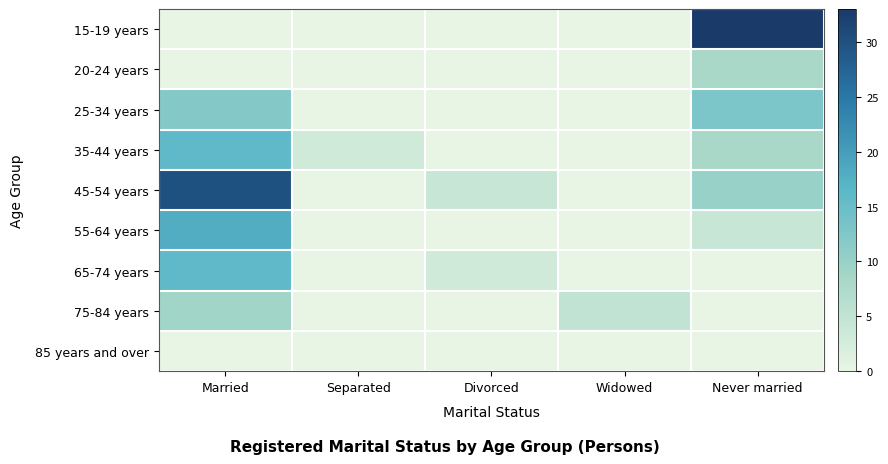

What is the total value across all series at Widowed?

5